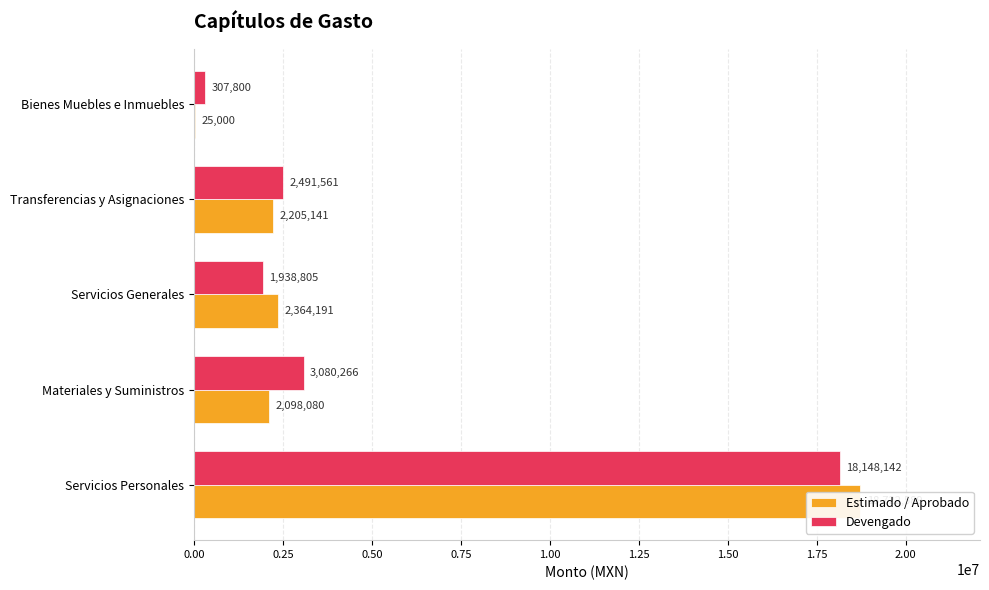

What is the sum of the Estimado / Aprobado values at Servicios Generales and Servicios Personales?

21086780.0